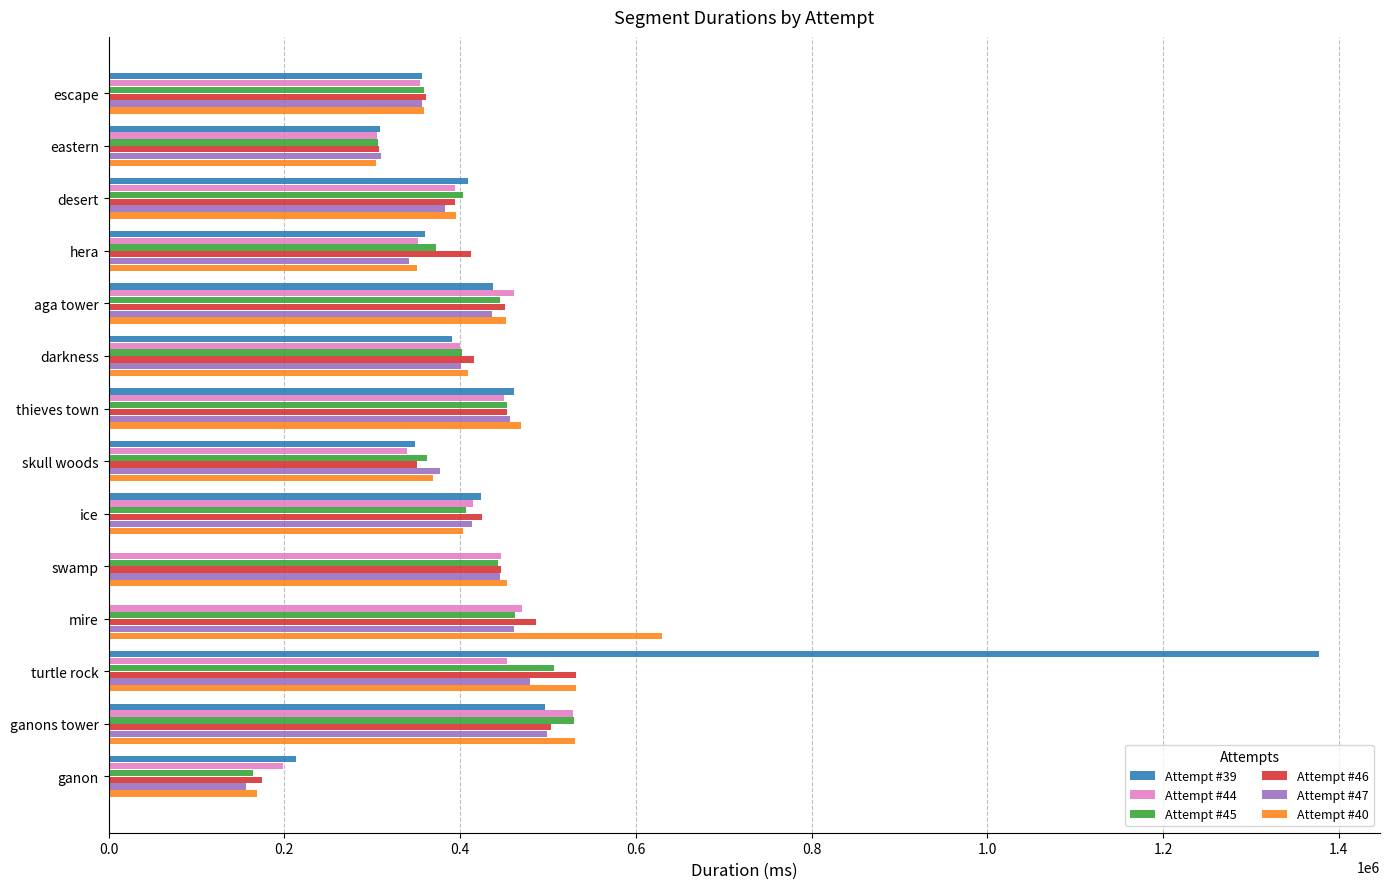

What are all the series names shown in the legend?

Attempt #39, Attempt #44, Attempt #45, Attempt #46, Attempt #47, Attempt #40